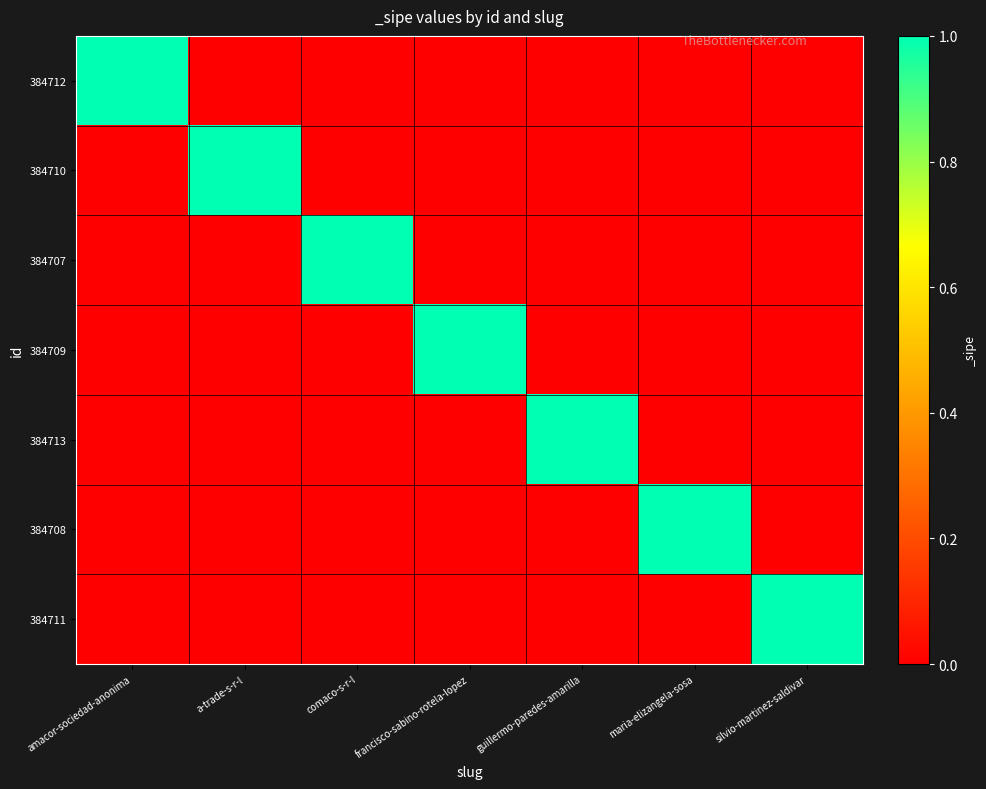

Reading left to right, list all the values displayed in this chart.

384712: amacor-sociedad-anonima=1	a-trade-s-r-l=0	comaco-s-r-l=0	francisco-sabino-rotela-lopez=0	guillermo-paredes-amarilla=0	maria-elizangela-sosa=0	silvio-martinez-saldivar=0
384710: amacor-sociedad-anonima=0	a-trade-s-r-l=1	comaco-s-r-l=0	francisco-sabino-rotela-lopez=0	guillermo-paredes-amarilla=0	maria-elizangela-sosa=0	silvio-martinez-saldivar=0
384707: amacor-sociedad-anonima=0	a-trade-s-r-l=0	comaco-s-r-l=1	francisco-sabino-rotela-lopez=0	guillermo-paredes-amarilla=0	maria-elizangela-sosa=0	silvio-martinez-saldivar=0
384709: amacor-sociedad-anonima=0	a-trade-s-r-l=0	comaco-s-r-l=0	francisco-sabino-rotela-lopez=1	guillermo-paredes-amarilla=0	maria-elizangela-sosa=0	silvio-martinez-saldivar=0
384713: amacor-sociedad-anonima=0	a-trade-s-r-l=0	comaco-s-r-l=0	francisco-sabino-rotela-lopez=0	guillermo-paredes-amarilla=1	maria-elizangela-sosa=0	silvio-martinez-saldivar=0
384708: amacor-sociedad-anonima=0	a-trade-s-r-l=0	comaco-s-r-l=0	francisco-sabino-rotela-lopez=0	guillermo-paredes-amarilla=0	maria-elizangela-sosa=1	silvio-martinez-saldivar=0
384711: amacor-sociedad-anonima=0	a-trade-s-r-l=0	comaco-s-r-l=0	francisco-sabino-rotela-lopez=0	guillermo-paredes-amarilla=0	maria-elizangela-sosa=0	silvio-martinez-saldivar=1